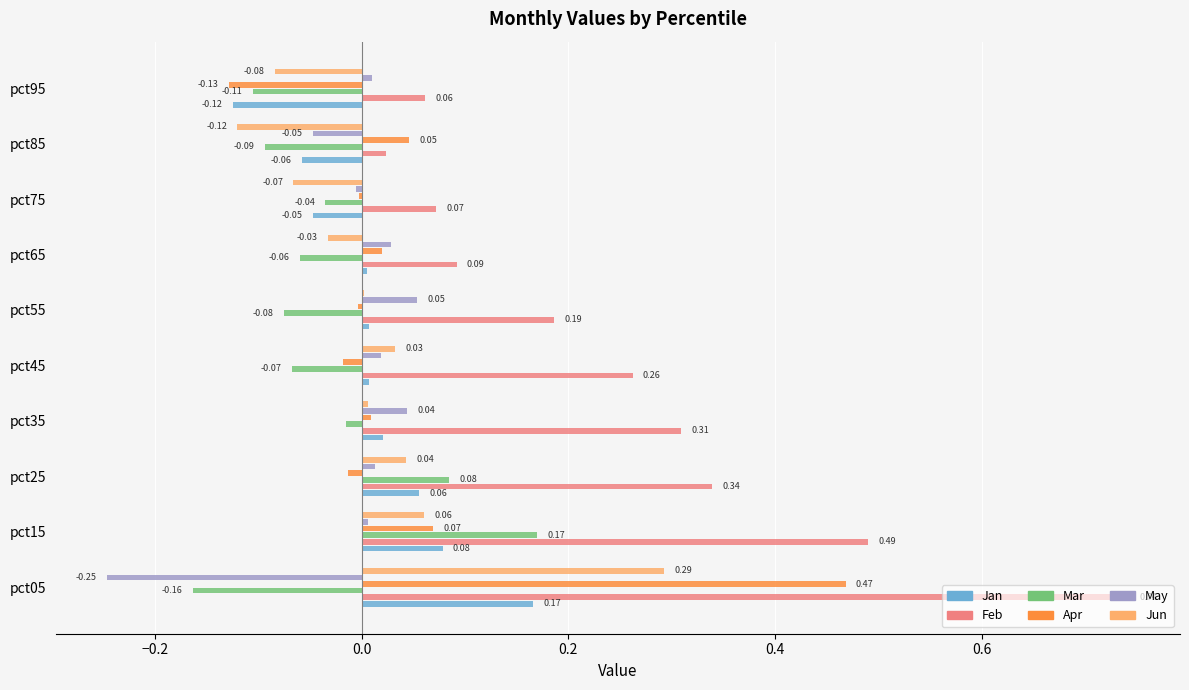

How many positive values does the Jan series have?

7